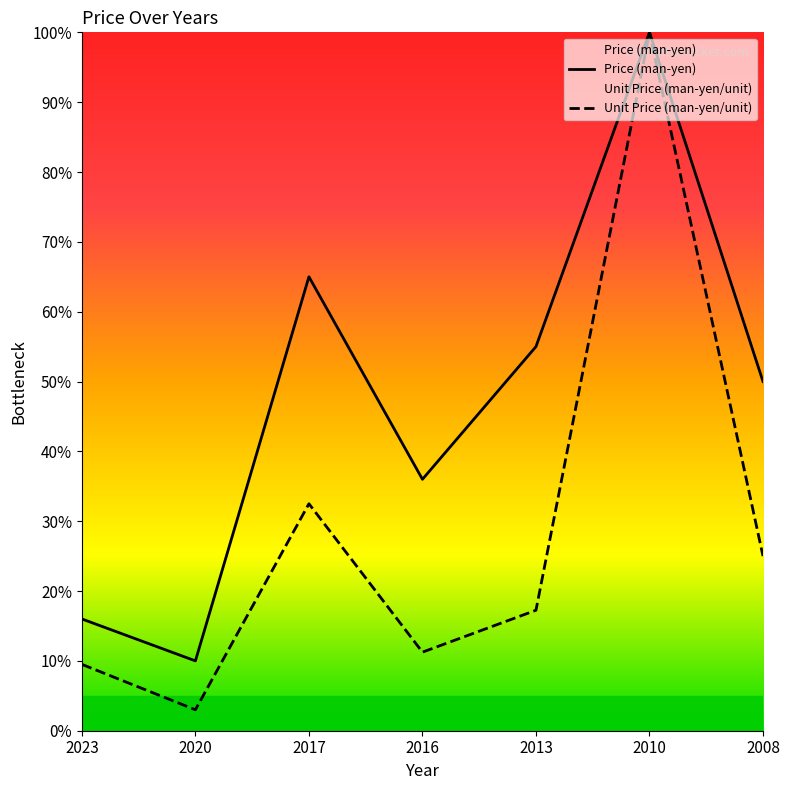

Reading left to right, transcribe all the data shown in this chart.

Price (man-yen): 2023=16.0	2020=10.0	2017=65.0	2016=36.0	2013=55.0	2010=100.0	2008=50.0
Unit Price (man-yen/unit): 2023=9.5	2020=3.0	2017=32.5	2016=11.2	2013=17.2	2010=100.0	2008=25.0